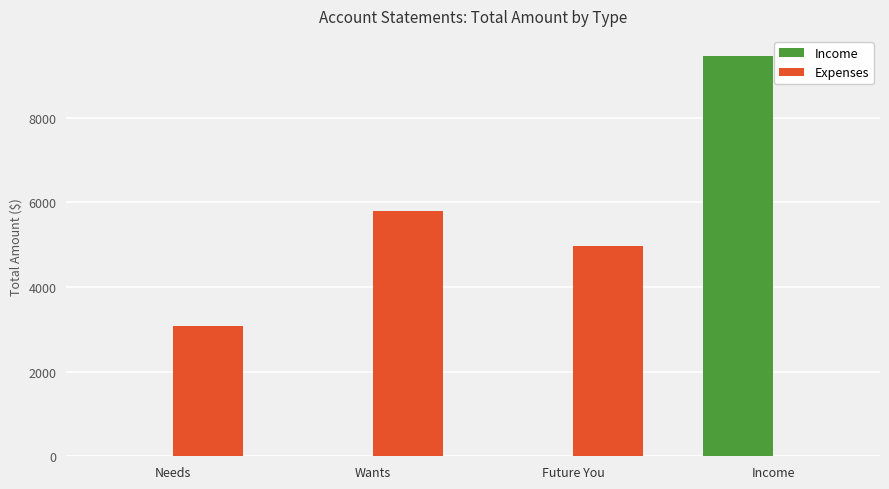

Between Future You and Income, which series saw the biggest shift?

Income